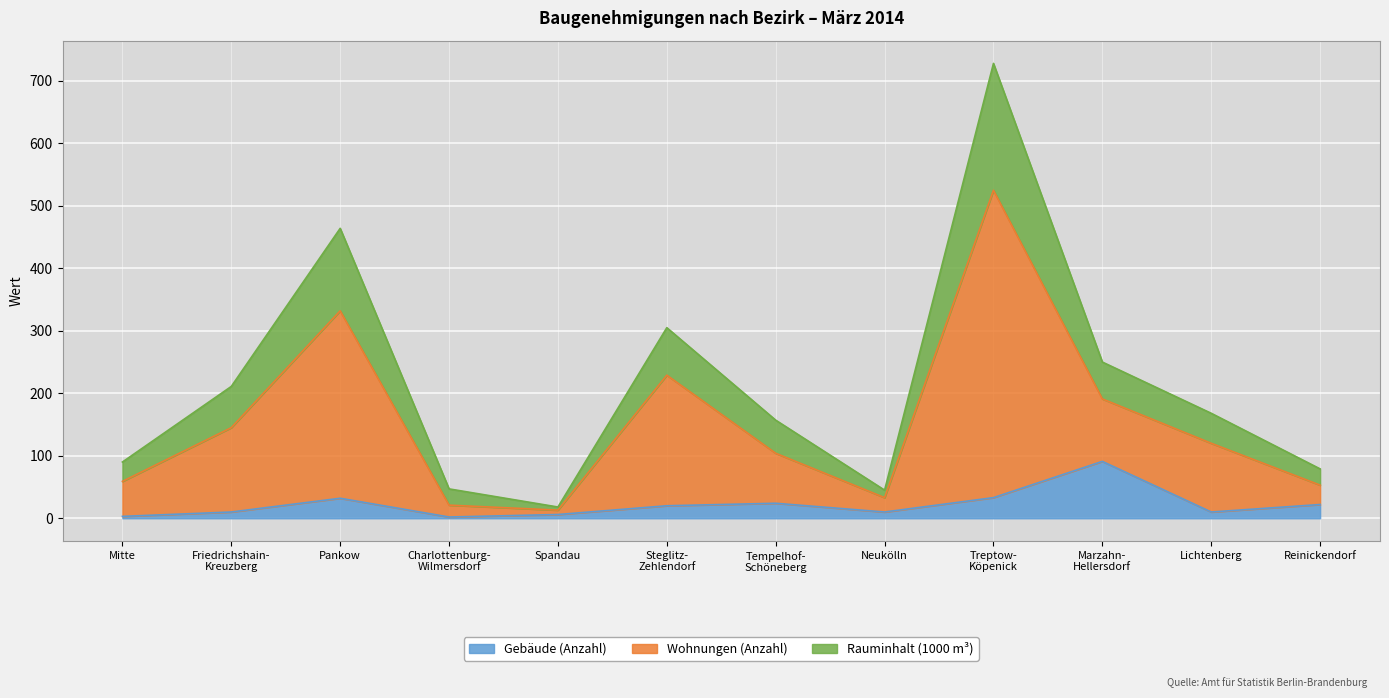

At which category does Rauminhalt (1000 m³) reach its first local peak?

Pankow